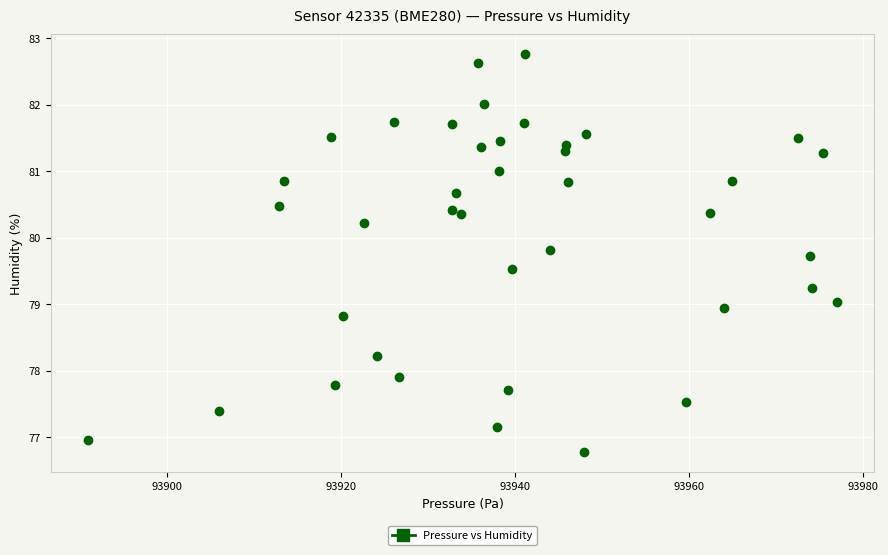

What is the range of Y values (max minus min)?

6.0